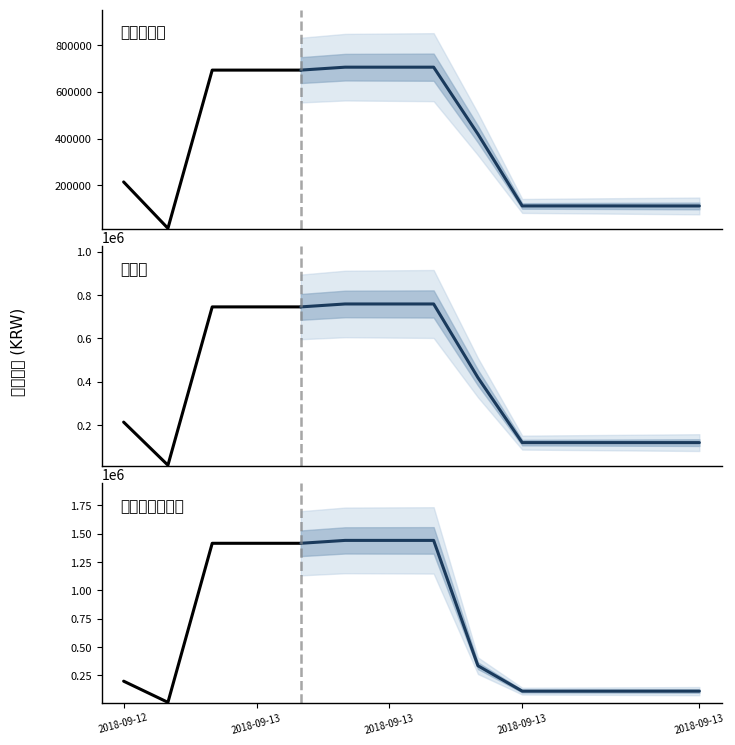

What is the average value of the 판매가 series?

411270